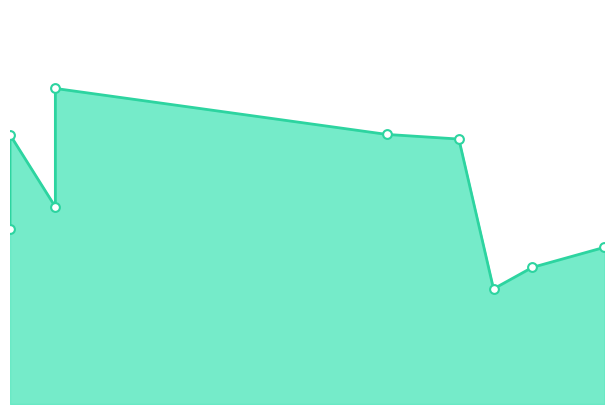

What is the change in value from 2011-03-02 to 2010-03-03?

+0.6